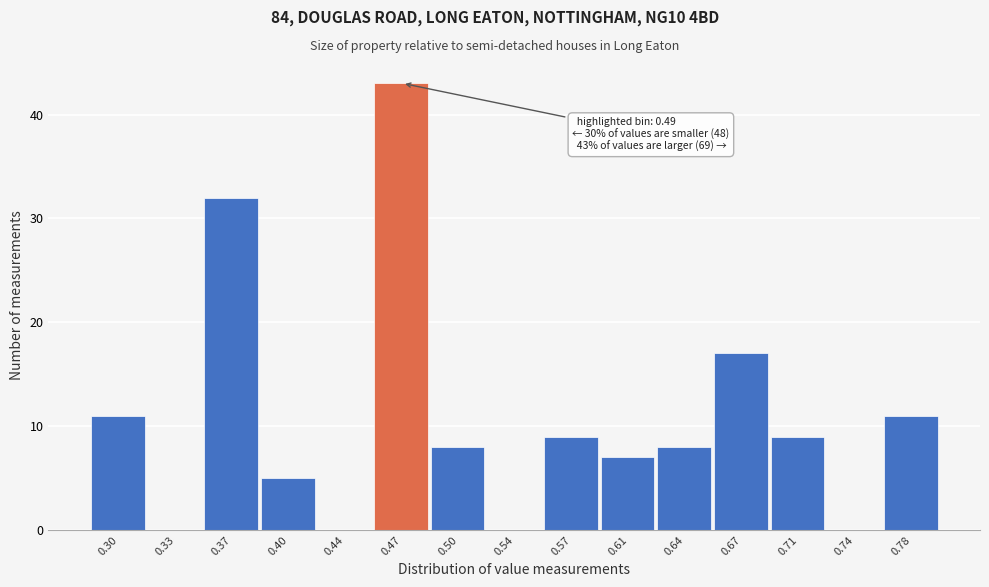

Reading right to left, extract all data points from this chart.

0.78=11	0.74=0	0.71=9	0.67=17	0.64=8	0.61=7	0.57=9	0.54=0	0.50=8	0.47=43	0.44=0	0.40=5	0.37=32	0.33=0	0.30=11